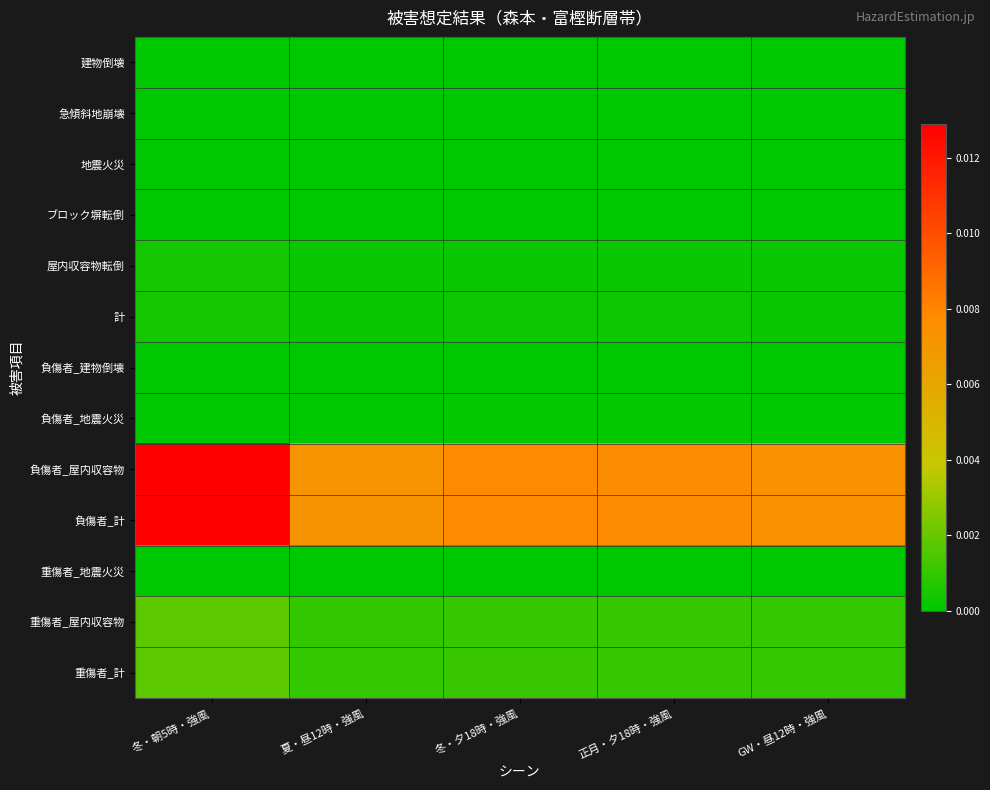

Between 正月・夕18時・強風 and GW・昼12時・強風, which series saw the biggest shift?

負傷者_計